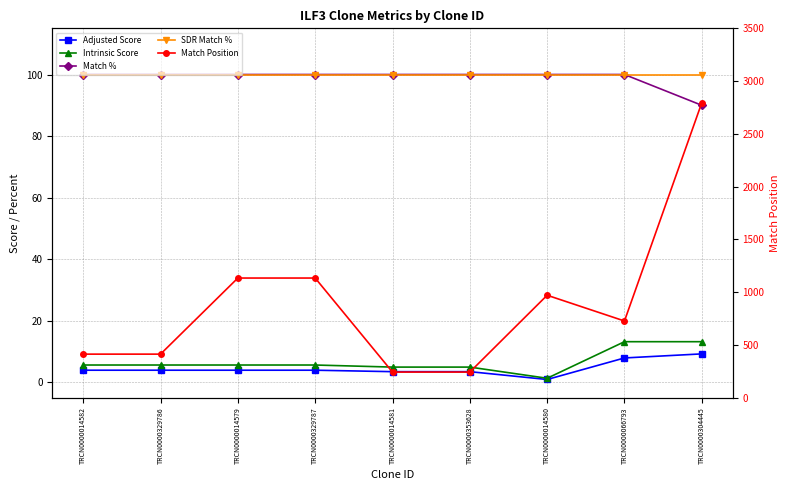

What is the label of the 4th point from the left?

TRCN0000329787